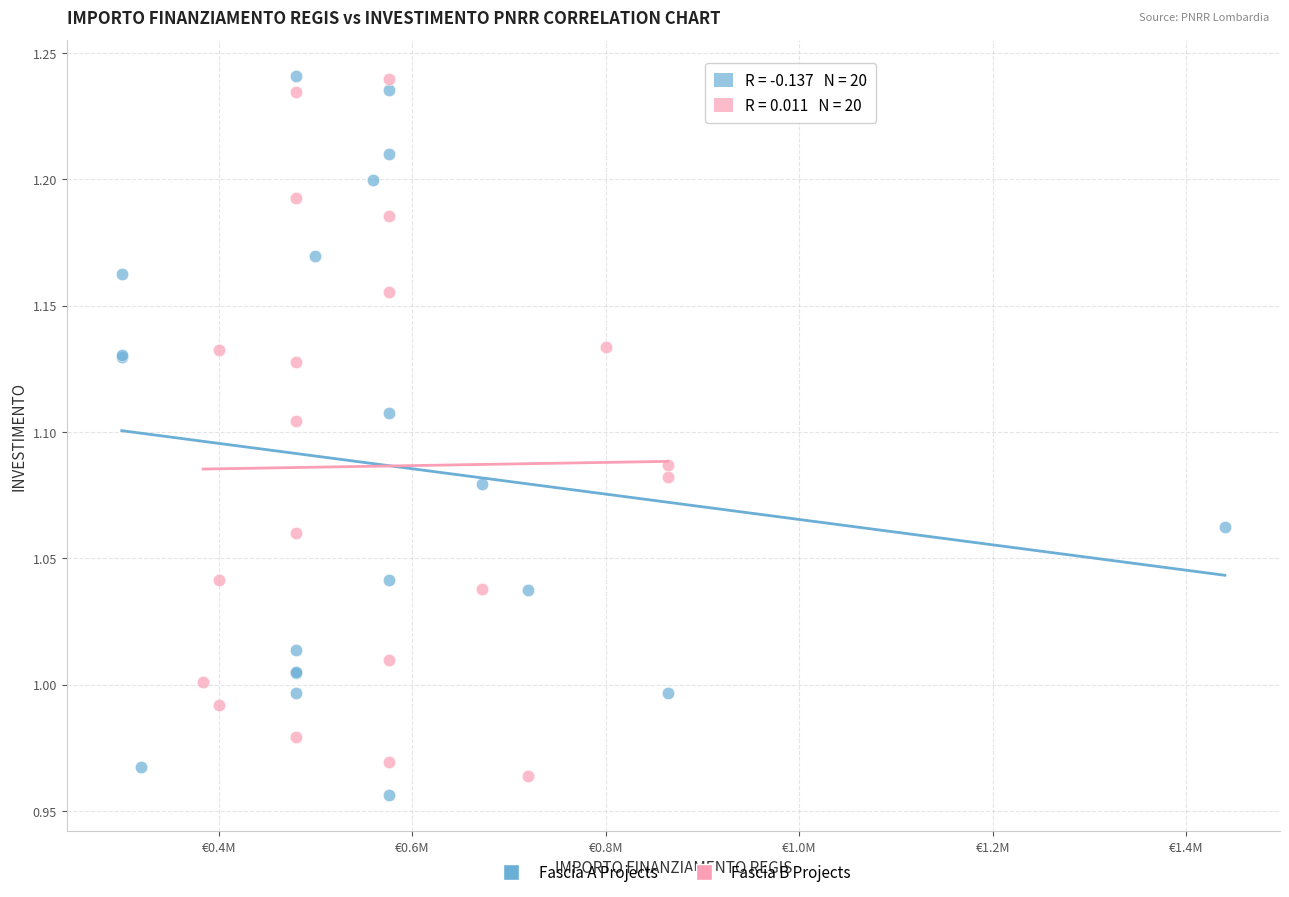

Which series reaches the minimum Y coordinate?

Fascia A Projects